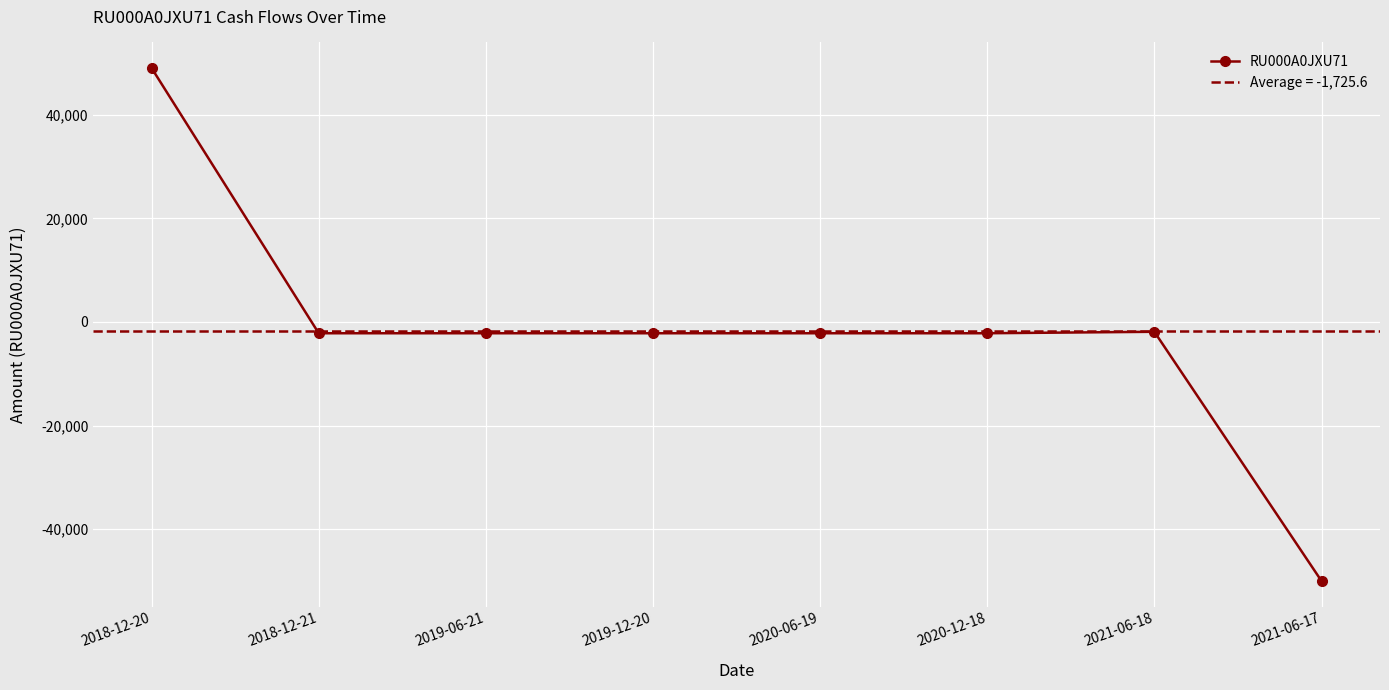

Reading left to right, what are all the values shown in this chart?

49000.0	-2181.5	-2181.5	-2181.5	-2181.5	-2181.5	-1897.5	-50000.0